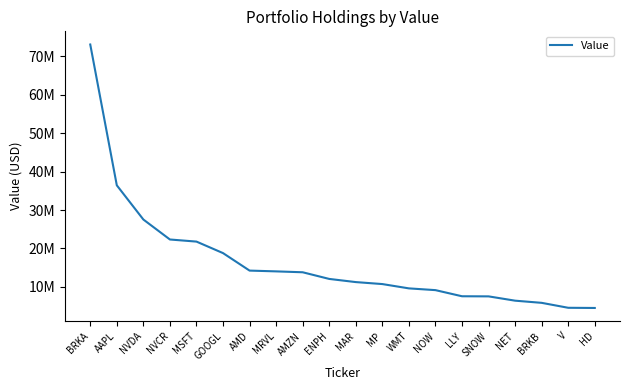

What position from the left is GOOGL?

6